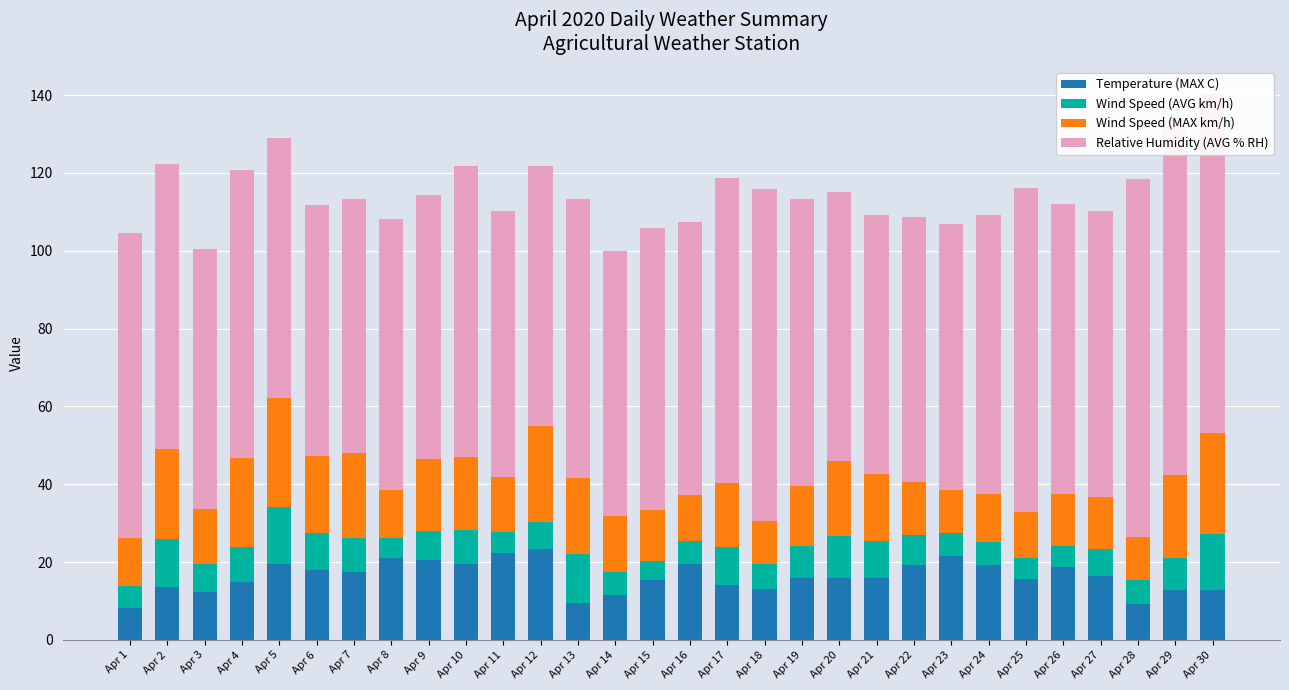

Is it true that Temperature (MAX C) equals 12.9 at Apr 30?

True